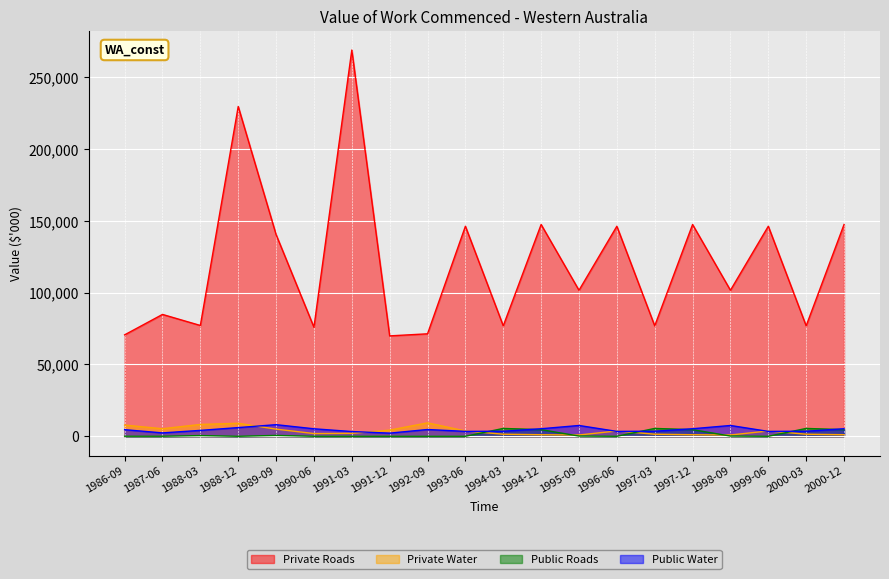

The Private Roads series shows 84850 at 1987-06. True or false?

True